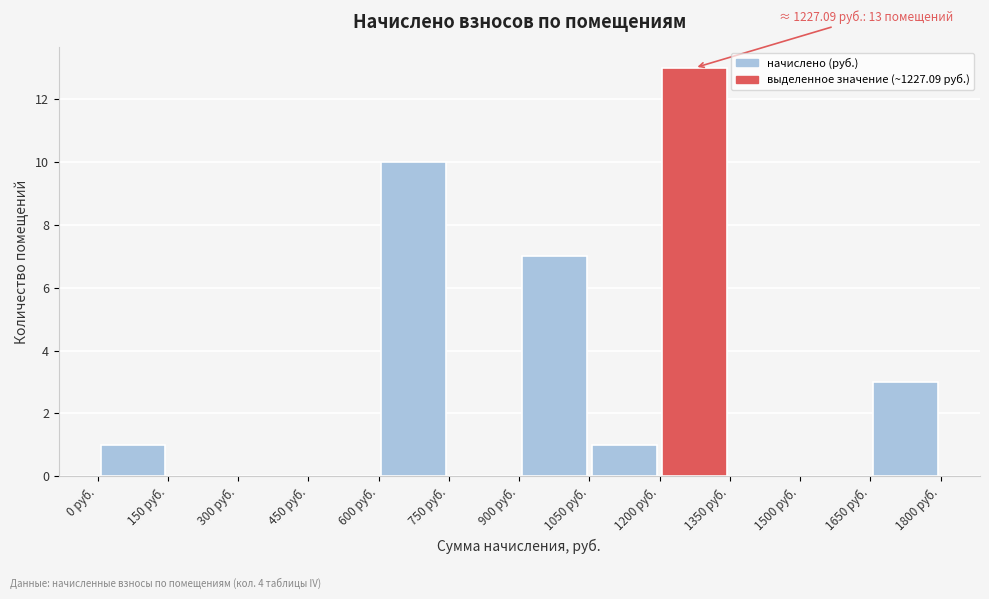

Which range on the x-axis has the tallest bar?

1200 to 1350